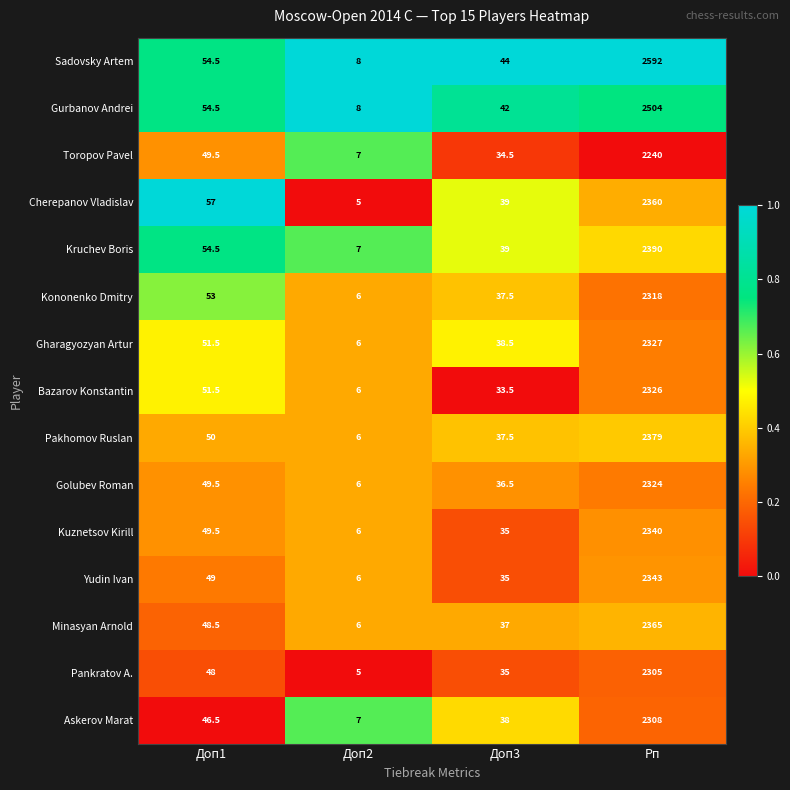

Which series has the widest spread of values?

Sadovsky Artem